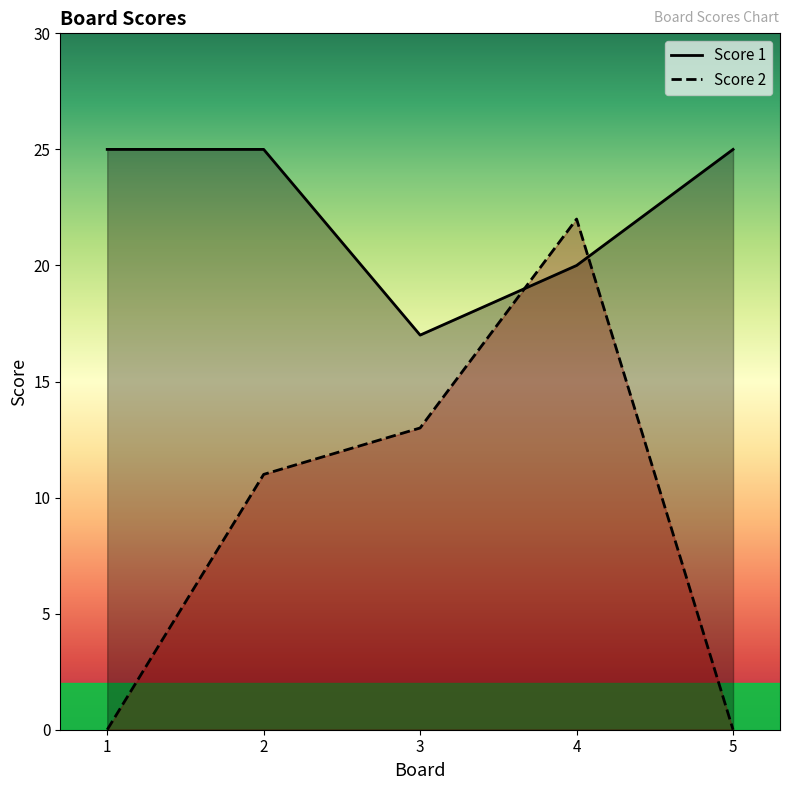

What is the average value of the Score 1 series?

22